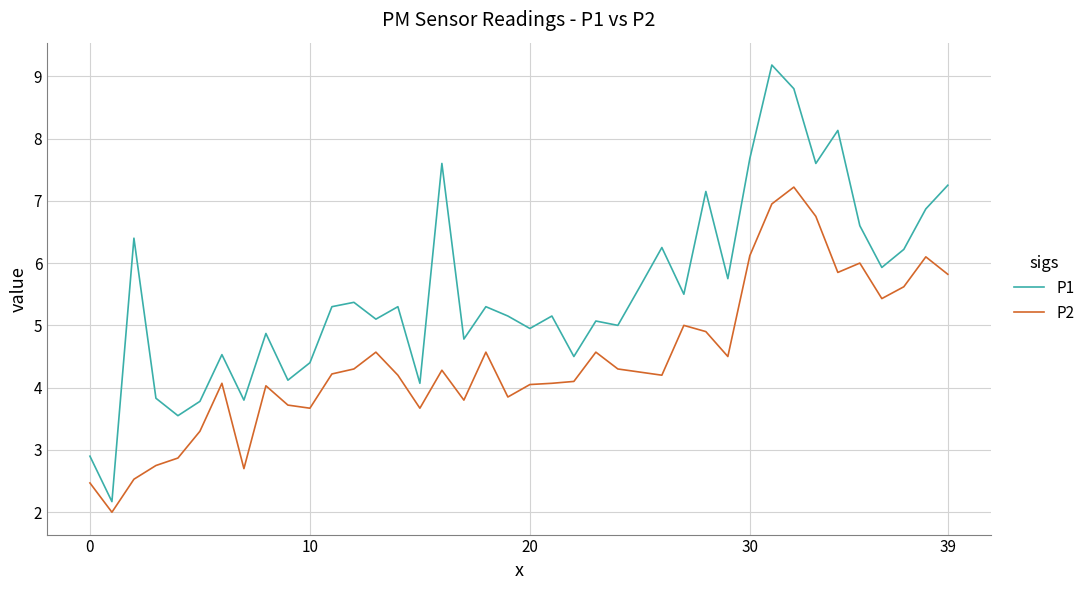

Which series has the largest total across all categories?

P1